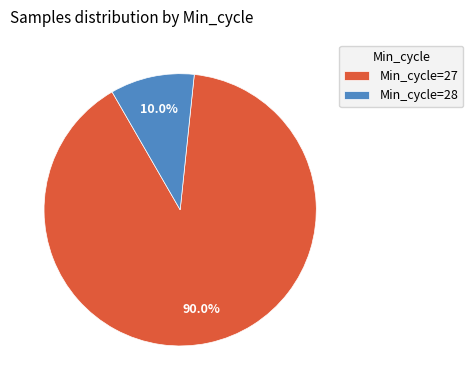

Which category has the smallest portion of the pie?

Min_cycle=28